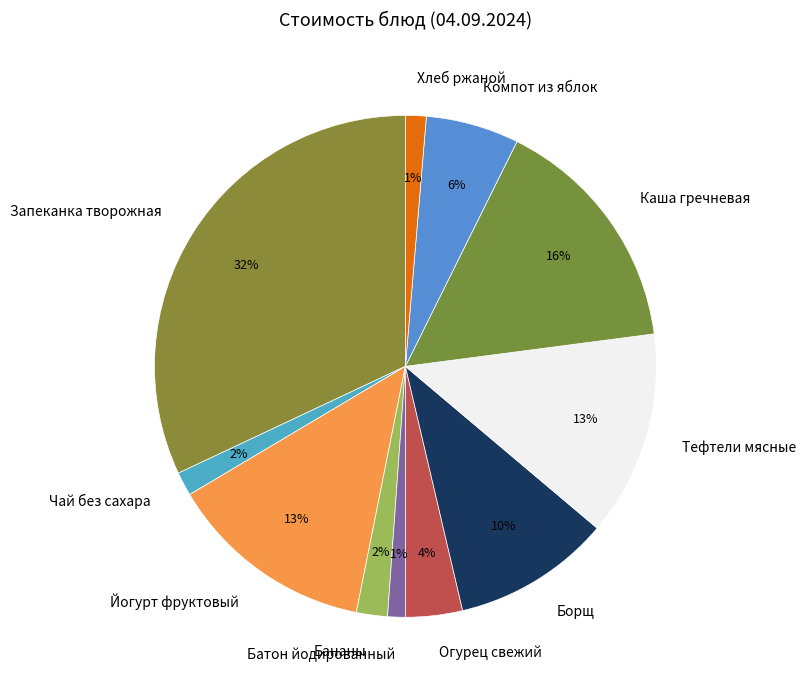

Is there any slice that represents more than half of the pie?

No